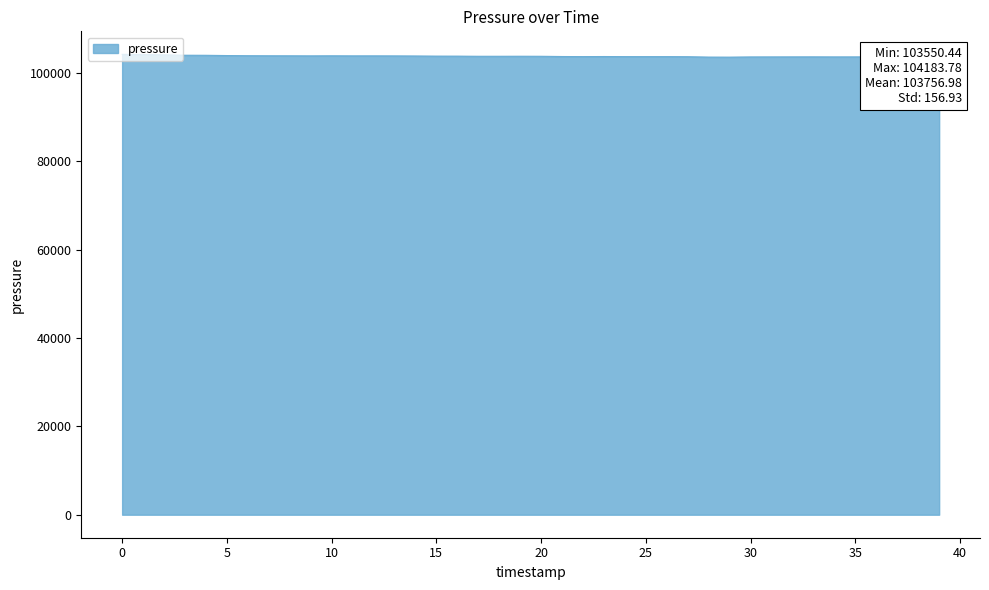

What is the smallest value displayed?

103550.4